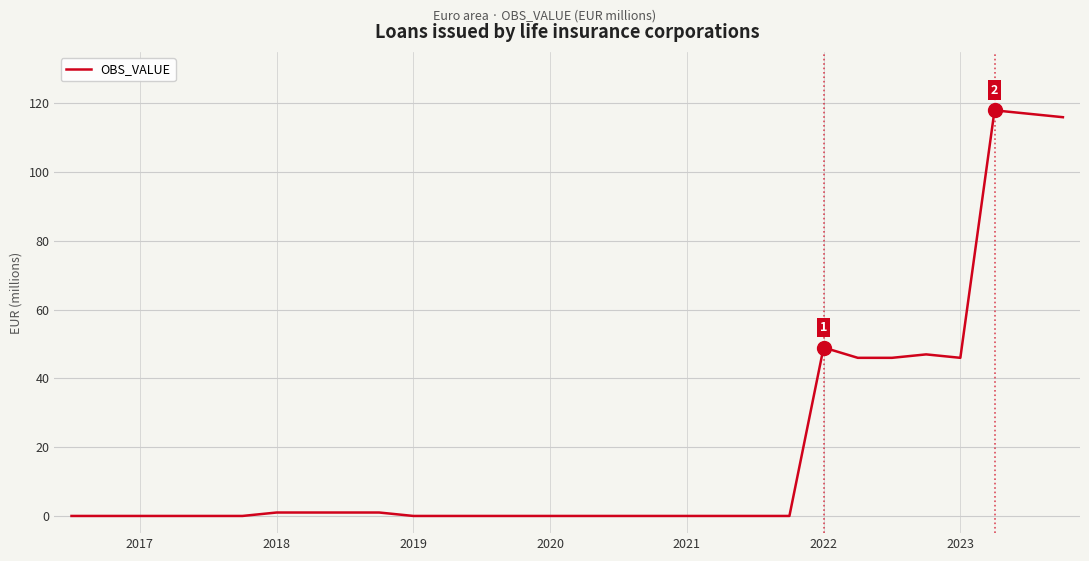

What is the difference between the maximum and minimum values?

118